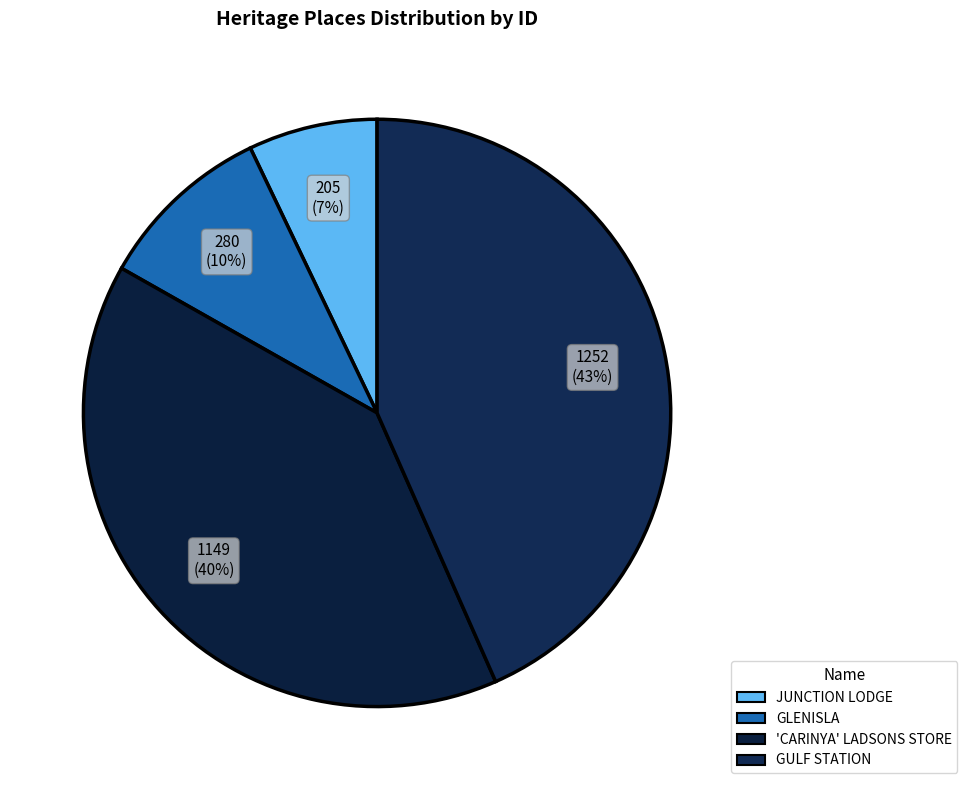

To the nearest percent, what is the combined percentage of 'CARINYA' LADSONS STORE and GLENISLA?

50%